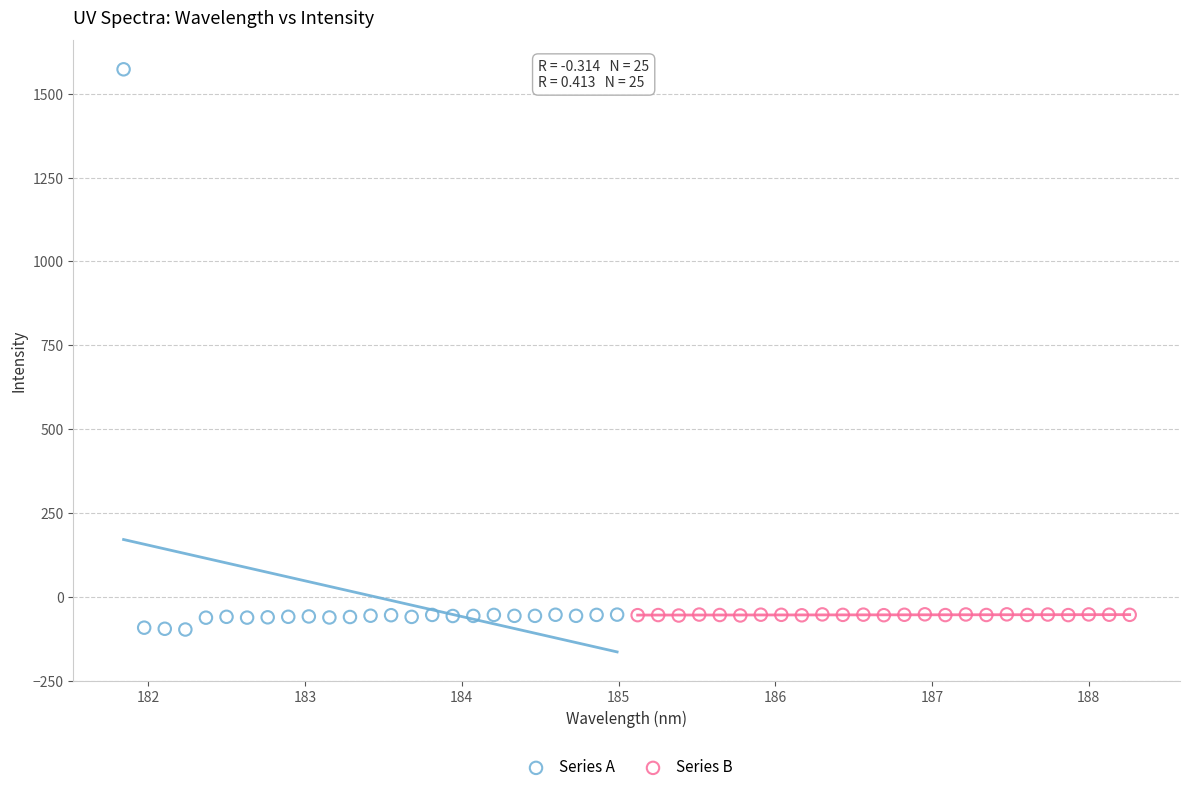

Which series has the widest spread of Y values?

Series A